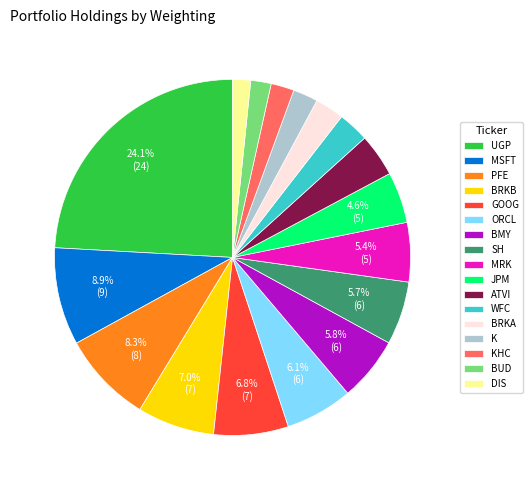

How many slices are in this pie chart?

17